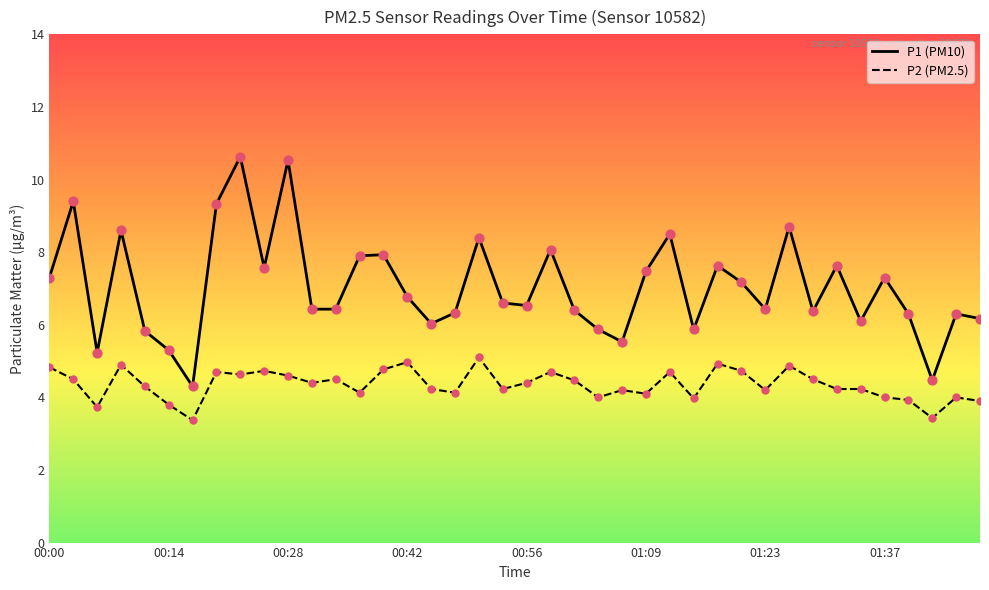

What is the greatest value displayed?

10.6